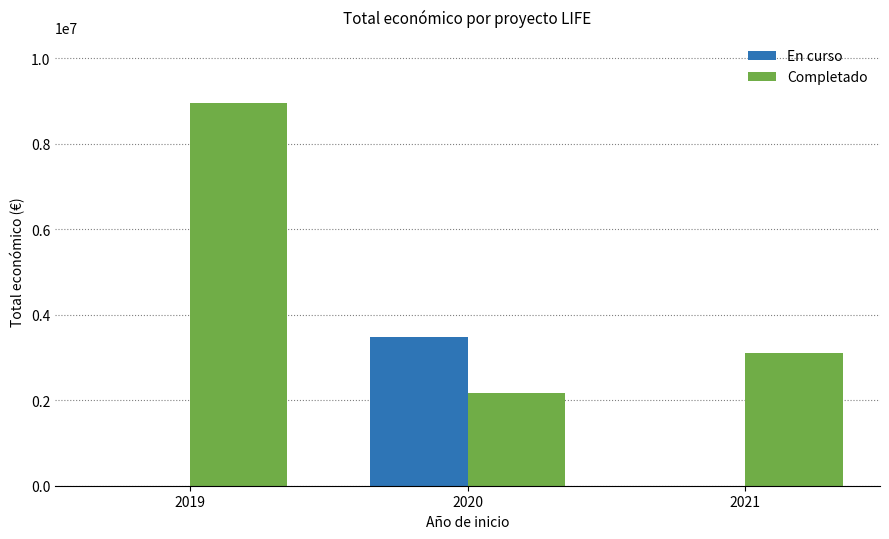

What is the maximum value shown in the chart?

8945200